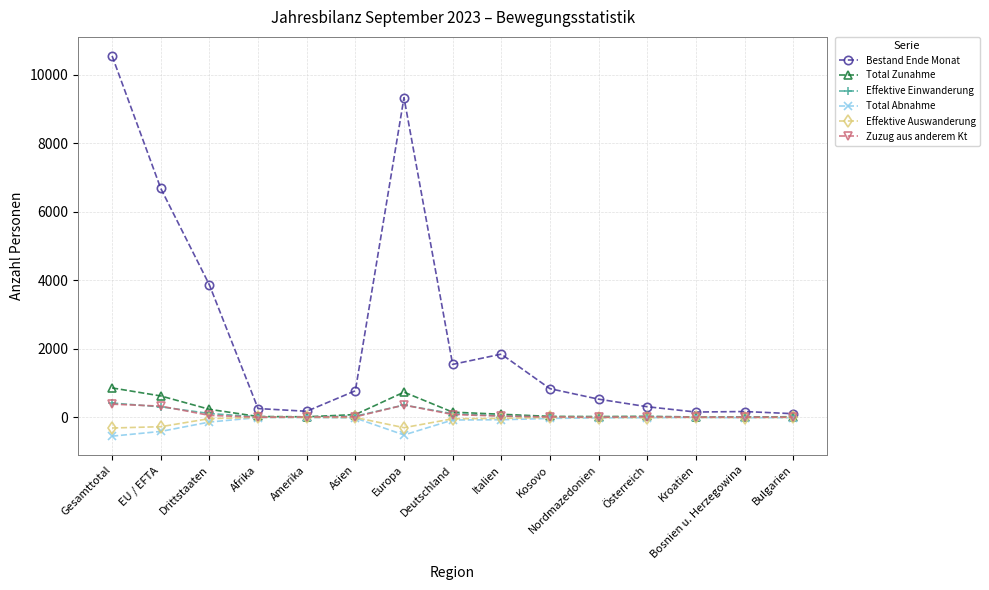

At how many categories does at least one series exceed 2794?

4